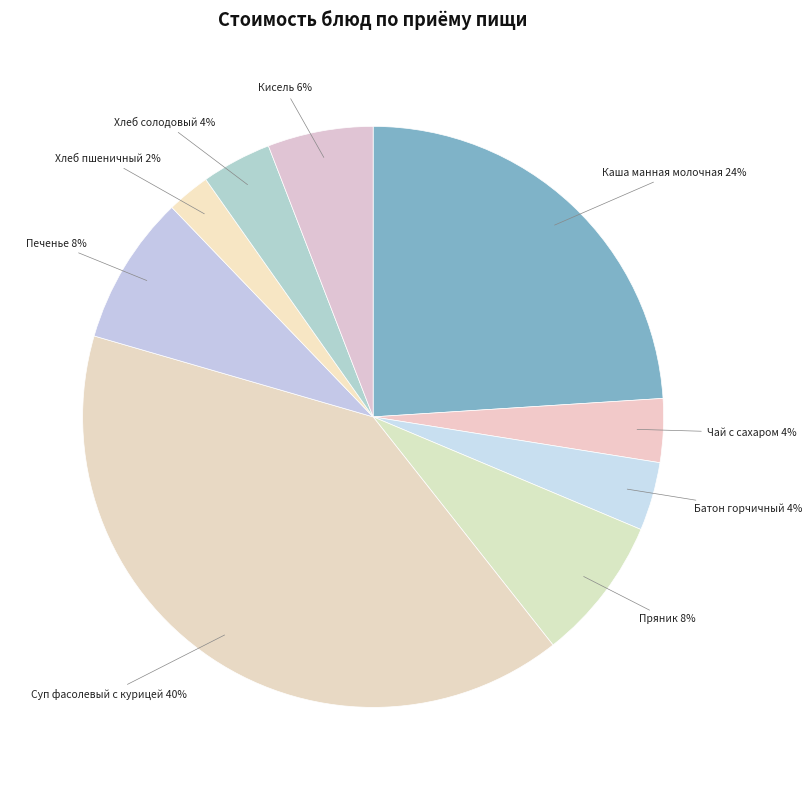

To the nearest percent, what portion does Пряник represent?

8%